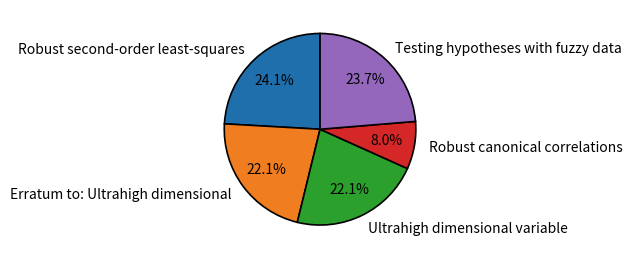

Does Ultrahigh dimensional variable account for over 50% of the chart?

No